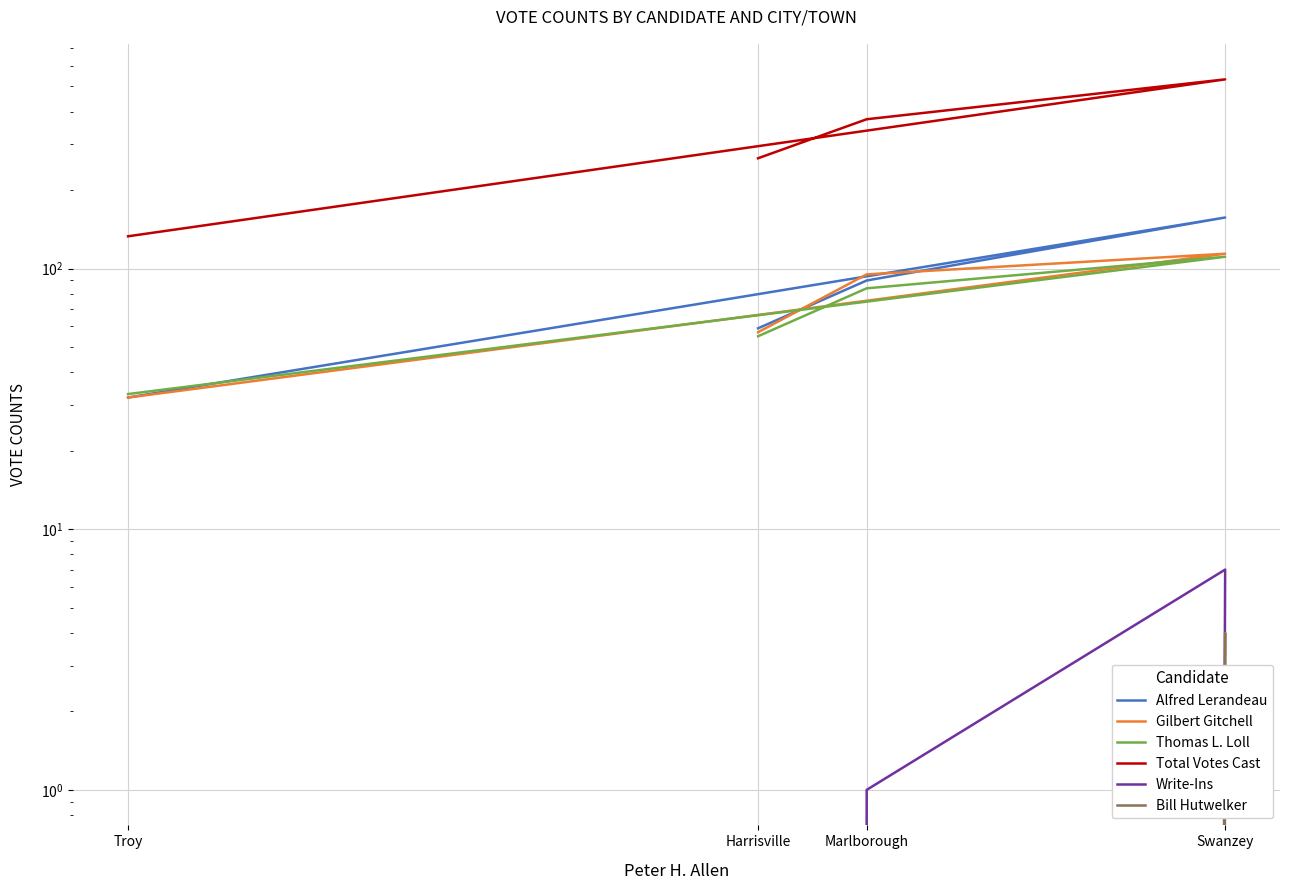

What is the average value of the Thomas L. Loll series?

71